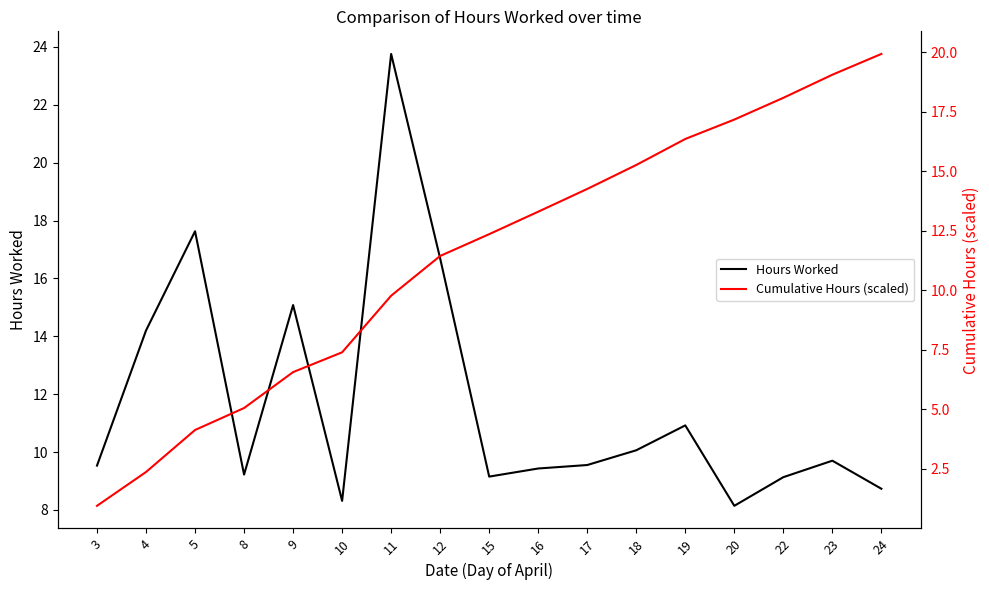

Reading right to left, transcribe all the data shown in this chart.

Hours Worked: 8.7	9.7	9.1	8.1	10.9	10.1	9.6	9.4	9.2	16.7	23.8	8.3	15.1	9.2	17.6	14.2	9.5
Cumulative Hours (scaled): 19.9	19.0	18.1	17.2	16.4	15.3	14.3	13.3	12.4	11.4	9.8	7.4	6.6	5.1	4.1	2.4	1.0